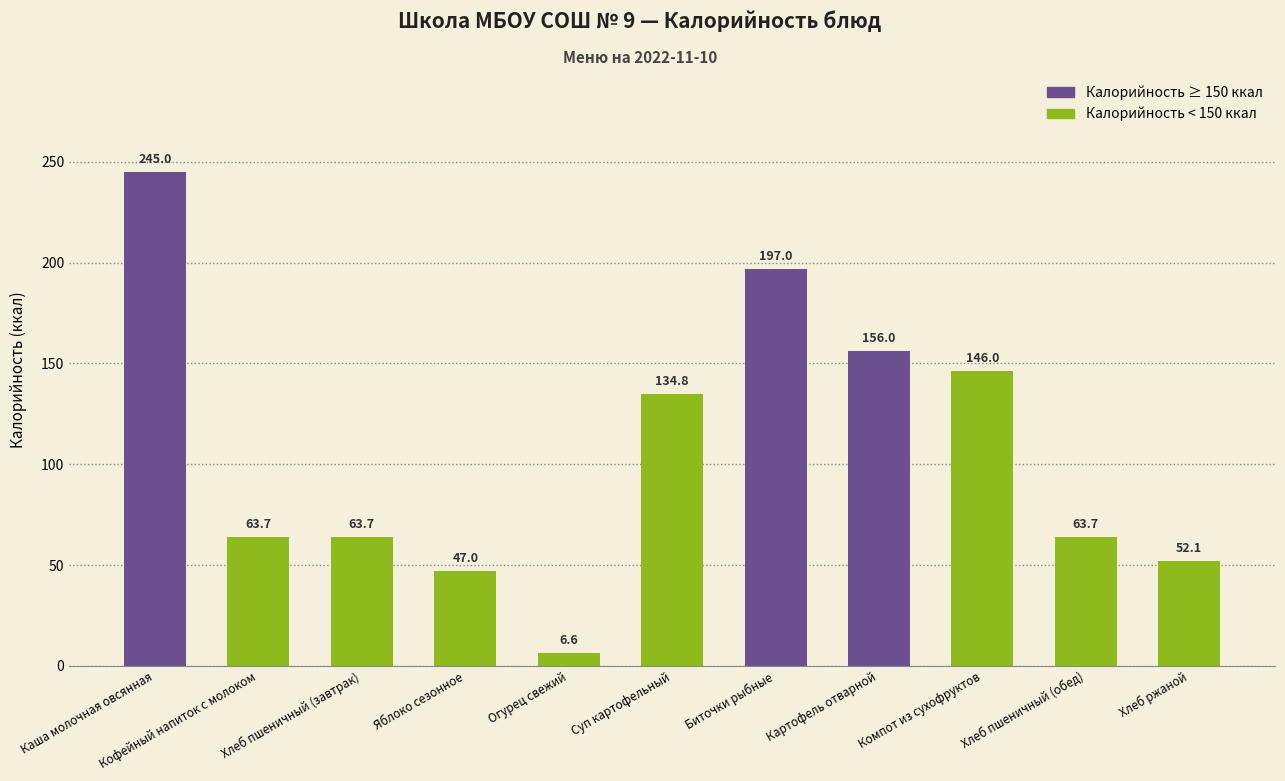

The value at Суп картофельный is 67.1. True or false?

False